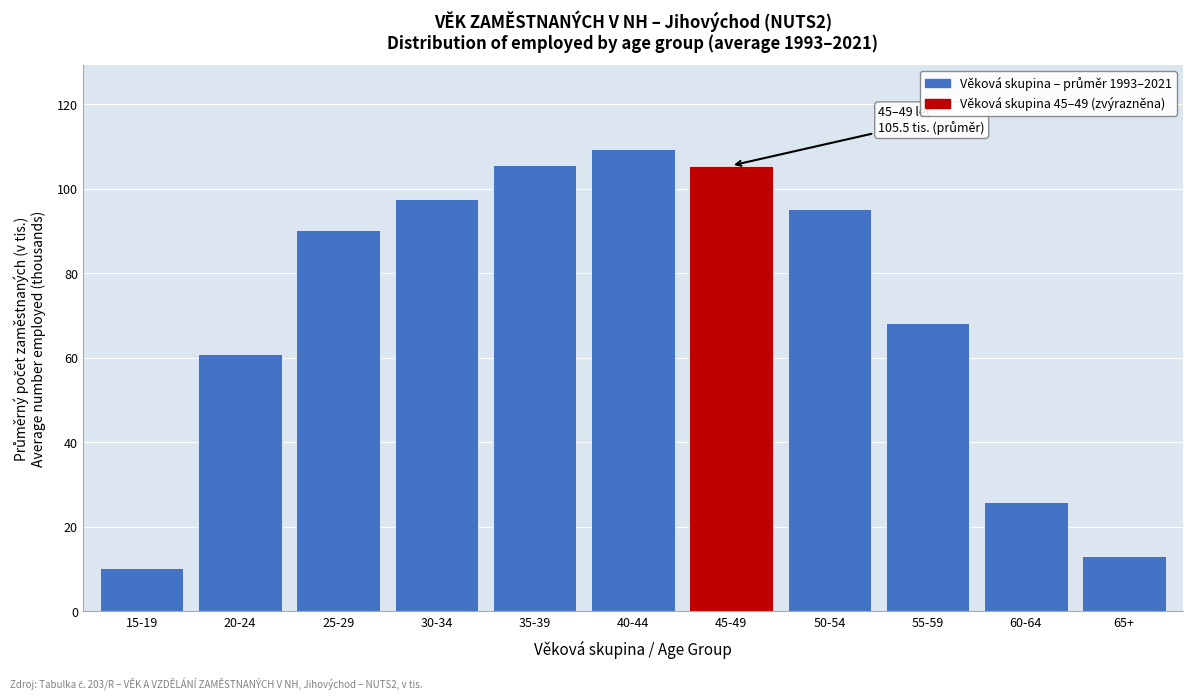

True or false: the data shows 14.7 at 15-19.

False